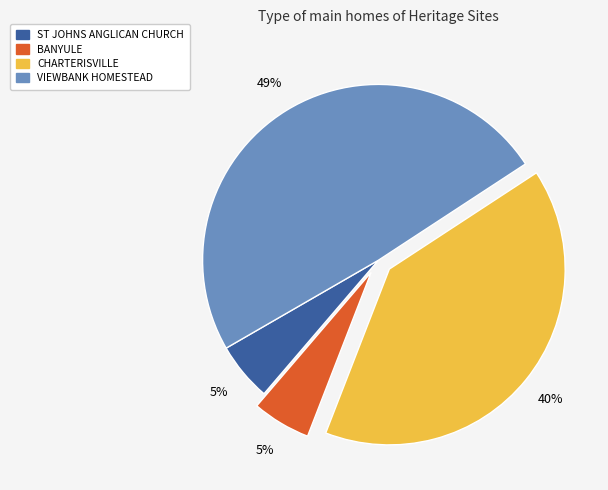

To the nearest percent, what percentage of the pie is CHARTERISVILLE?

40%